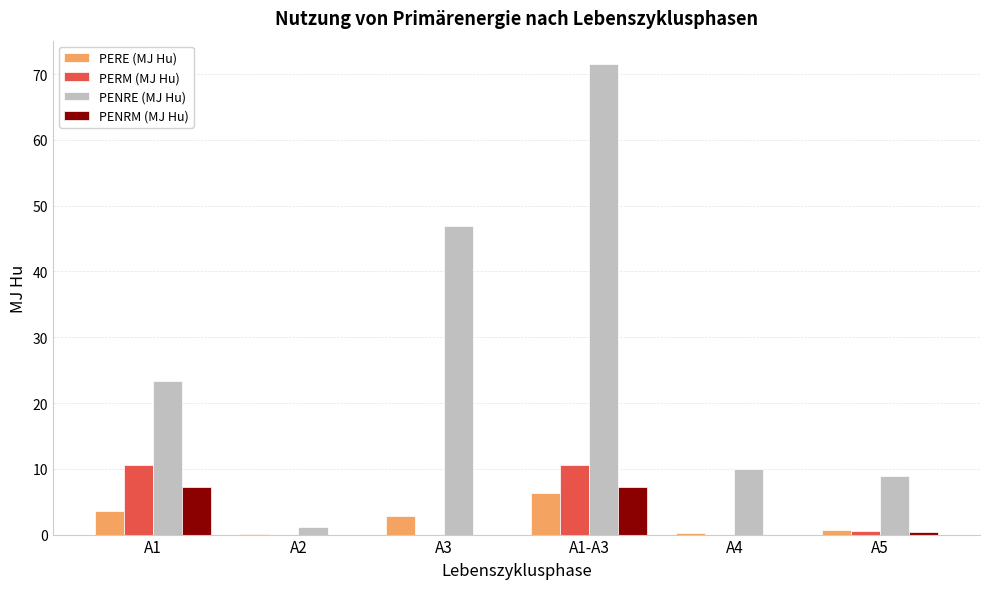

How many values in the PENRE (MJ Hu) series exceed 23?

3